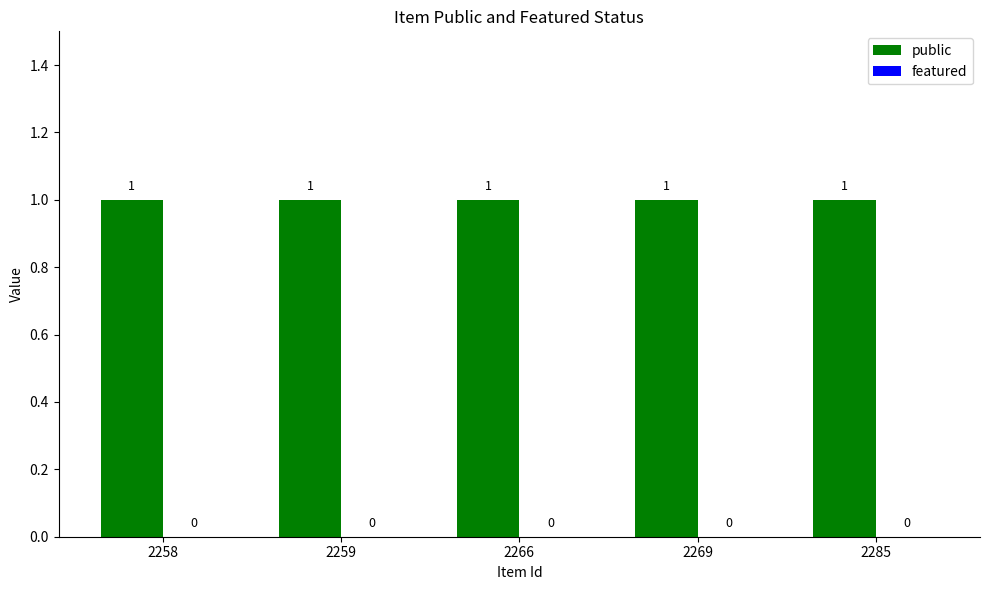

List the series in order of their peak value, highest first.

public, featured